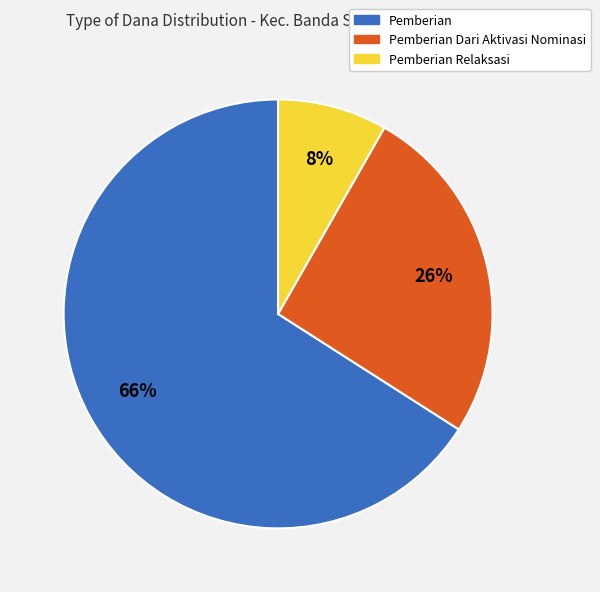

How many segments does this pie chart have?

3